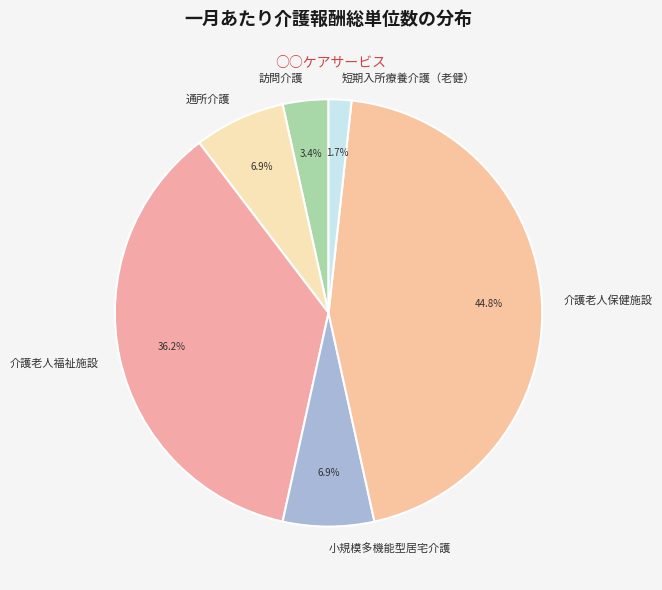

To the nearest percent, what is the difference between the largest and smallest slice percentages?

43%